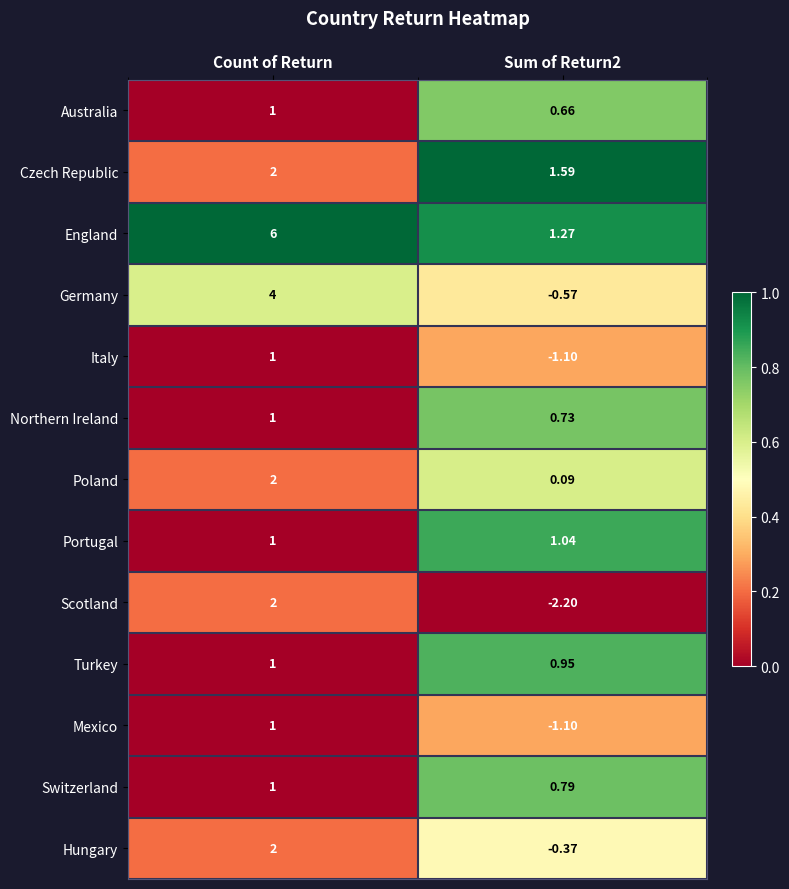

Which series has the largest total across all categories?

England